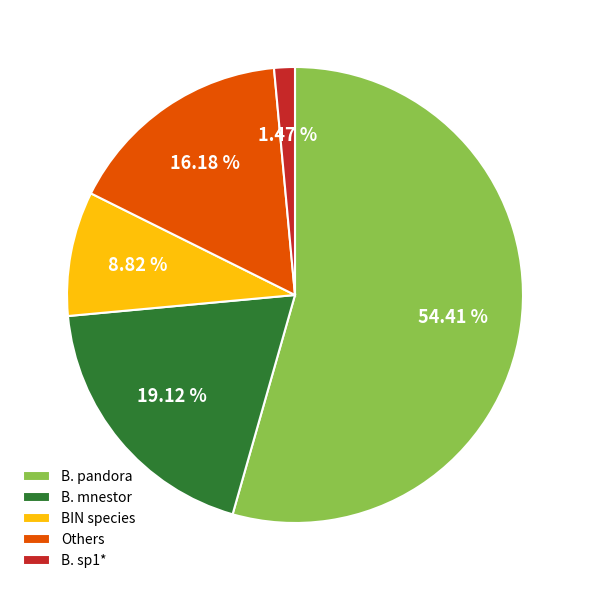

Which category has the biggest portion of the pie?

B. pandora